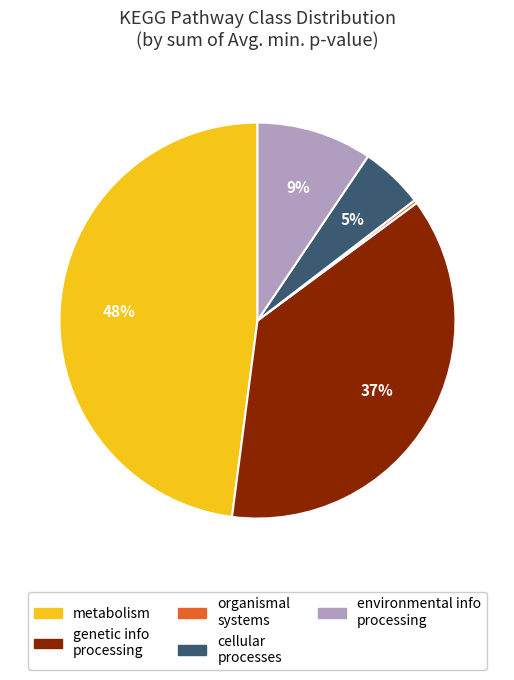

To the nearest percent, what is the average slice percentage?

20%